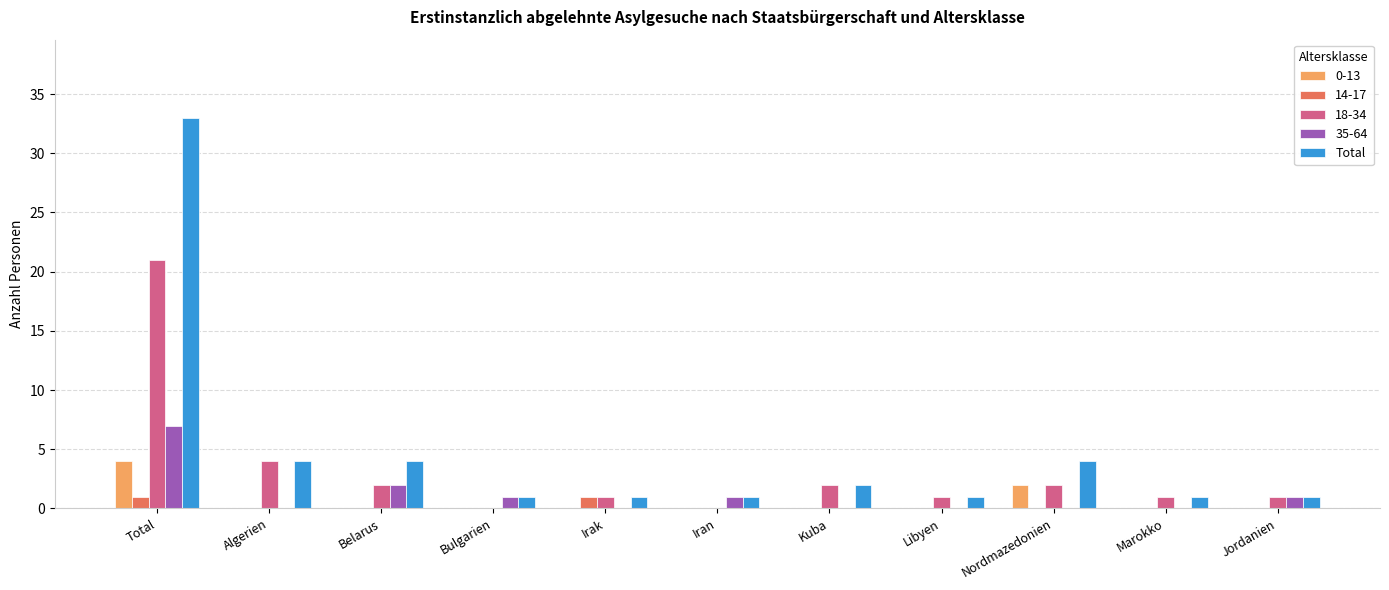

Is it true that 0-13 equals -2 at Libyen?

False